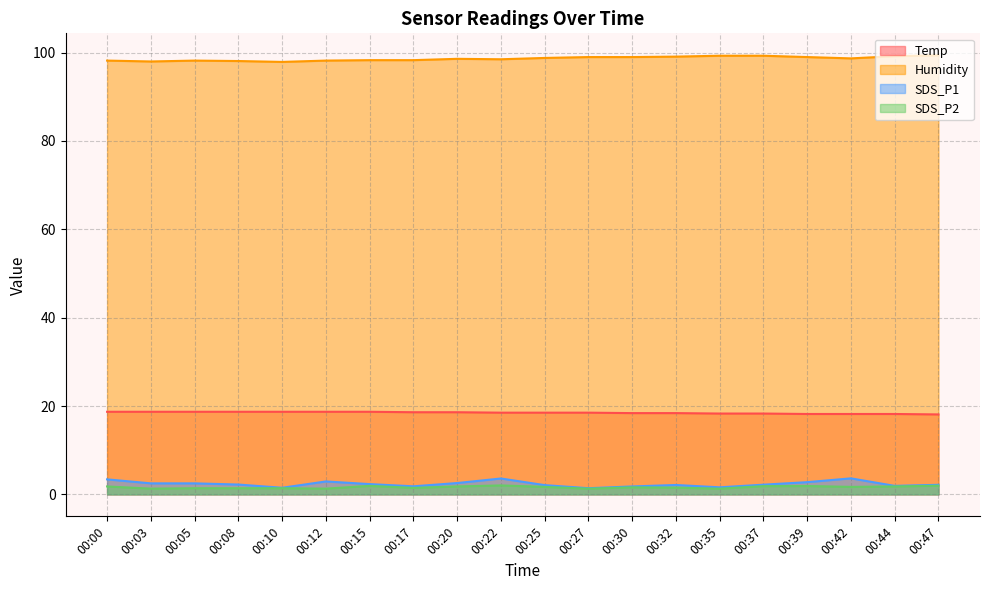

What is the minimum value shown in the chart?

1.3